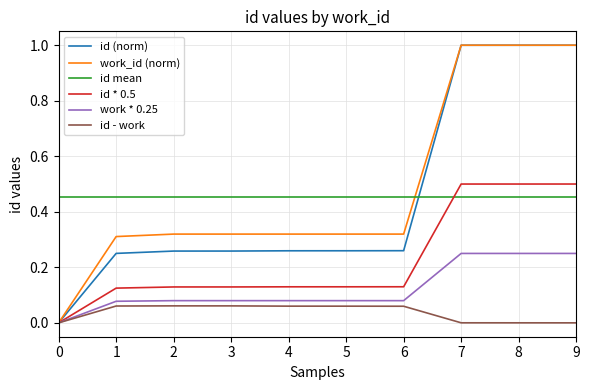

Which series has the largest total across all categories?

work_id (norm)